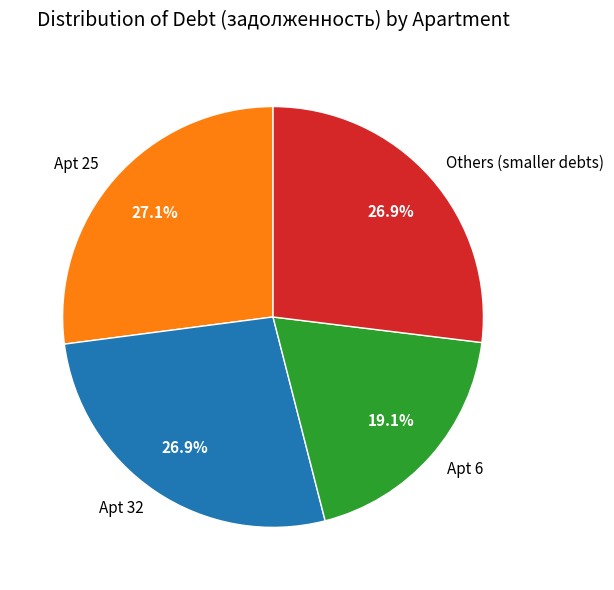

What is the smallest slice in the pie chart?

Apt 6